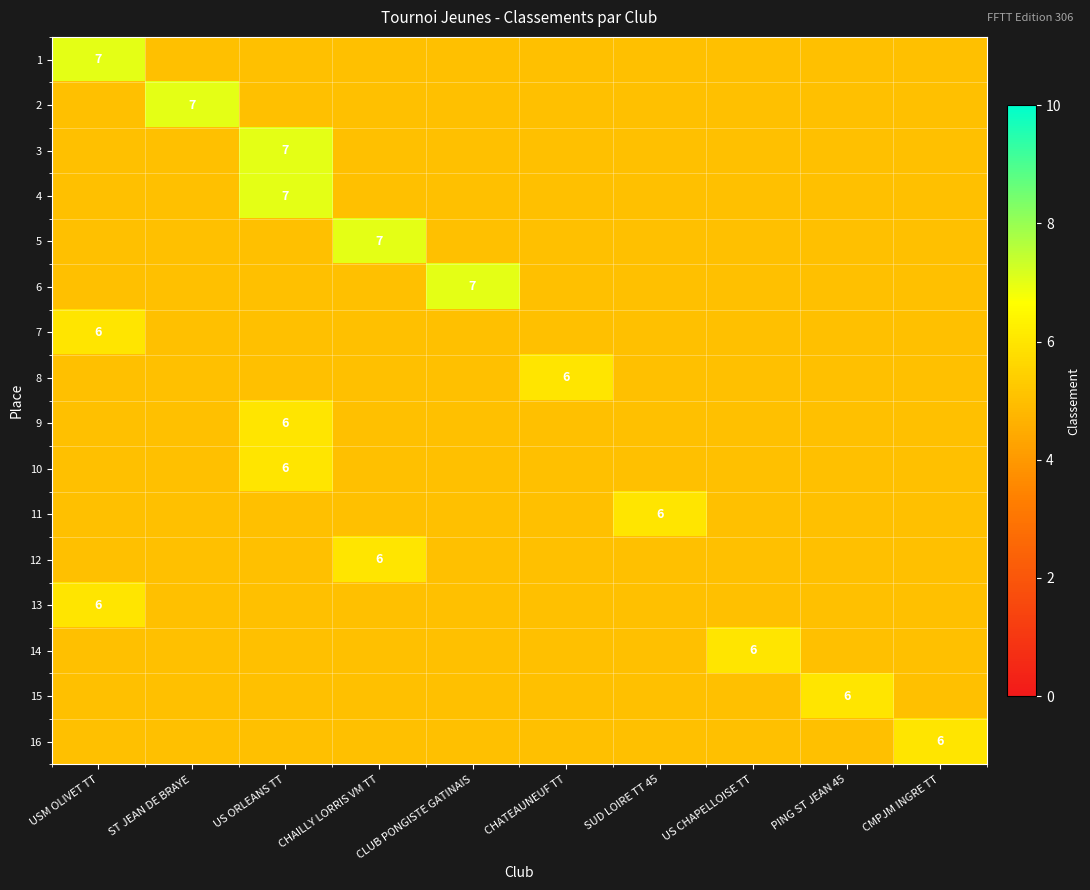

Is the value of 3 at SUD LOIRE TT 45 greater than the value of 10 at US CHAPELLOISE TT?

No